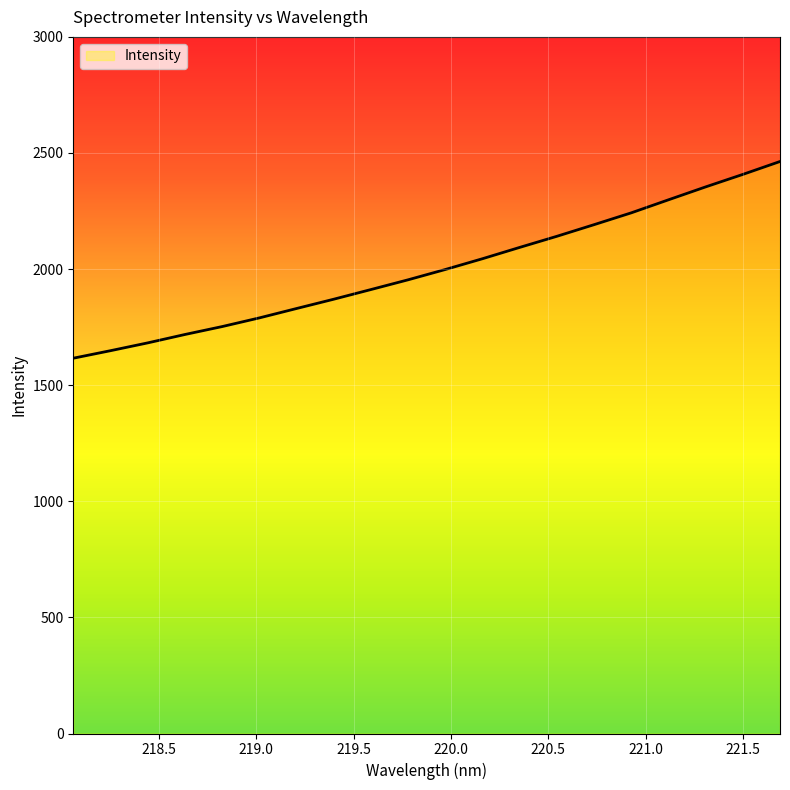

Reading left to right, transcribe all the data shown in this chart.

1616.2	1648.6	1682.2	1718.4	1752.5	1789.8	1830.3	1870.3	1911.9	1954.0	1998.3	2044.8	2093.5	2141.3	2191.4	2242.3	2298.4	2354.0	2407.8	2463.3